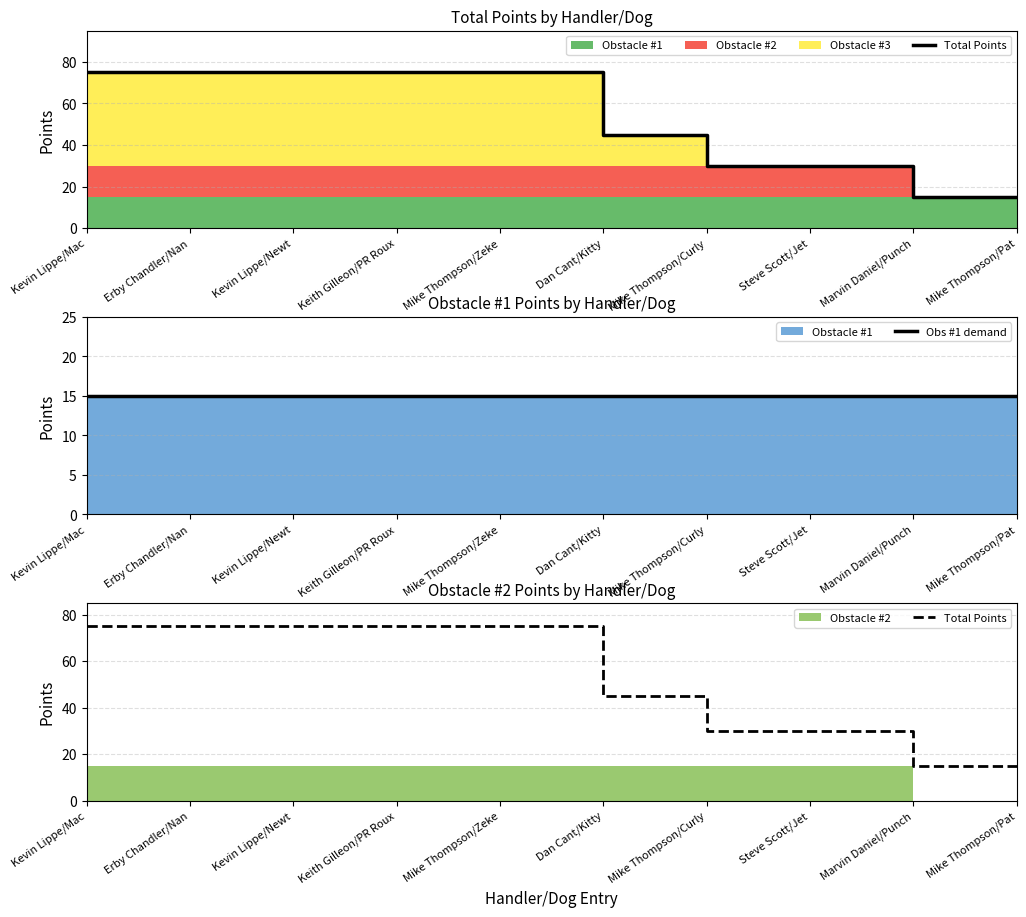

True or false: Obs #1 demand and Total Points cross at least once.

False